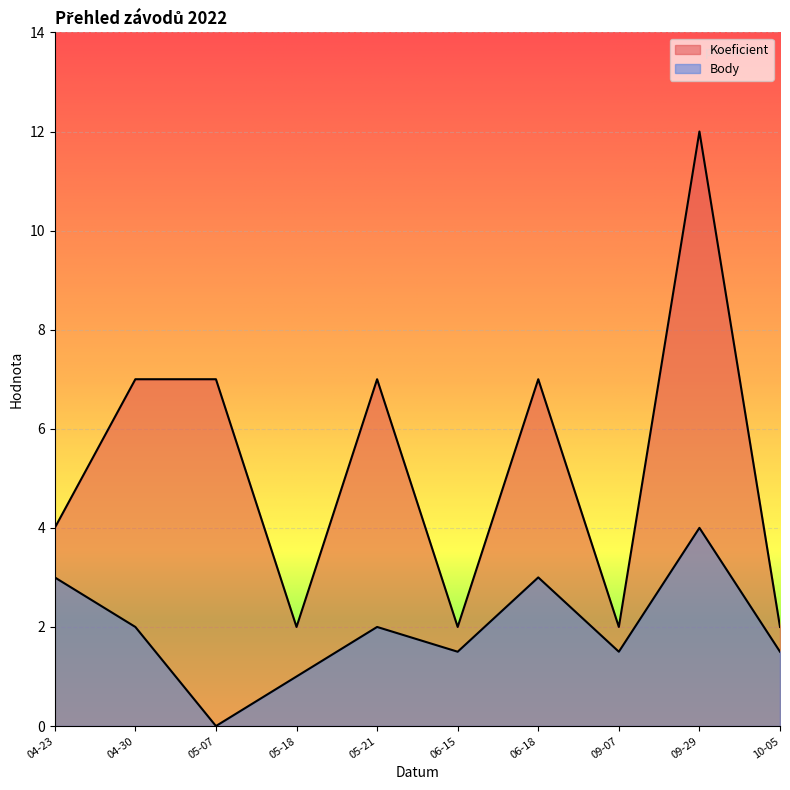

Reading right to left, transcribe all the data shown in this chart.

Koeficient: 2.0	12.0	2.0	7.0	2.0	7.0	2.0	7.0	7.0	4.0
Body: 1.5	4.0	1.5	3.0	1.5	2.0	1.0	0.0	2.0	3.0